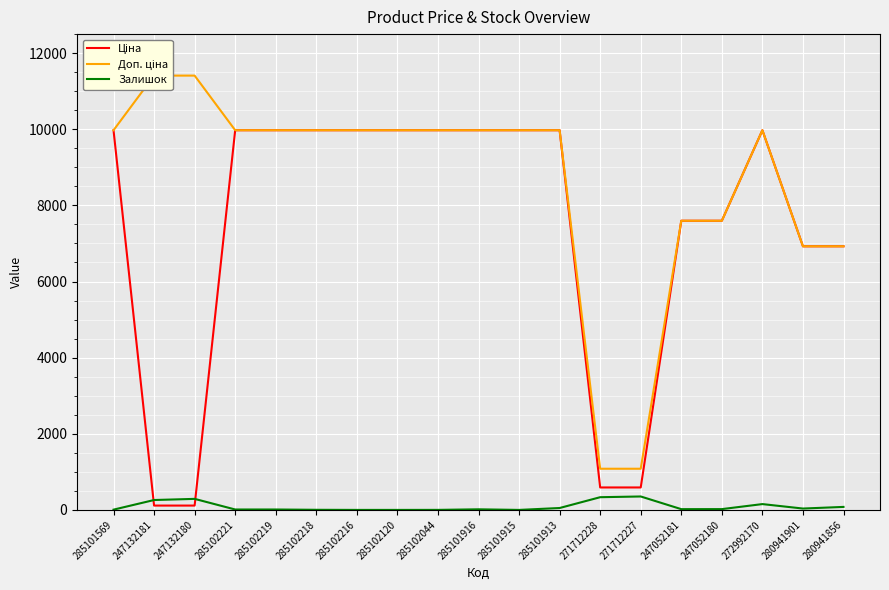

True or false: Залишок and Доп. ціна cross at least once.

False